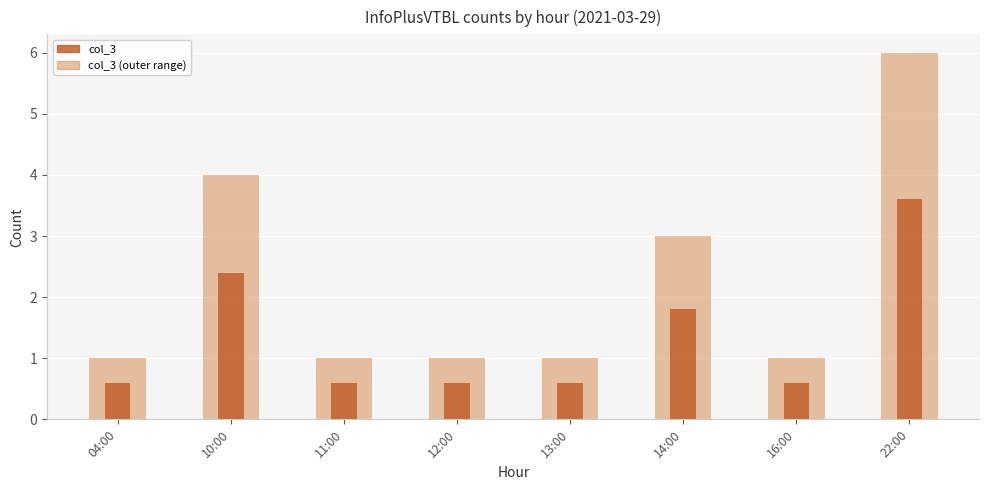

What is the difference between the second highest and minimum values in the col_3 (outer) series?

3.0